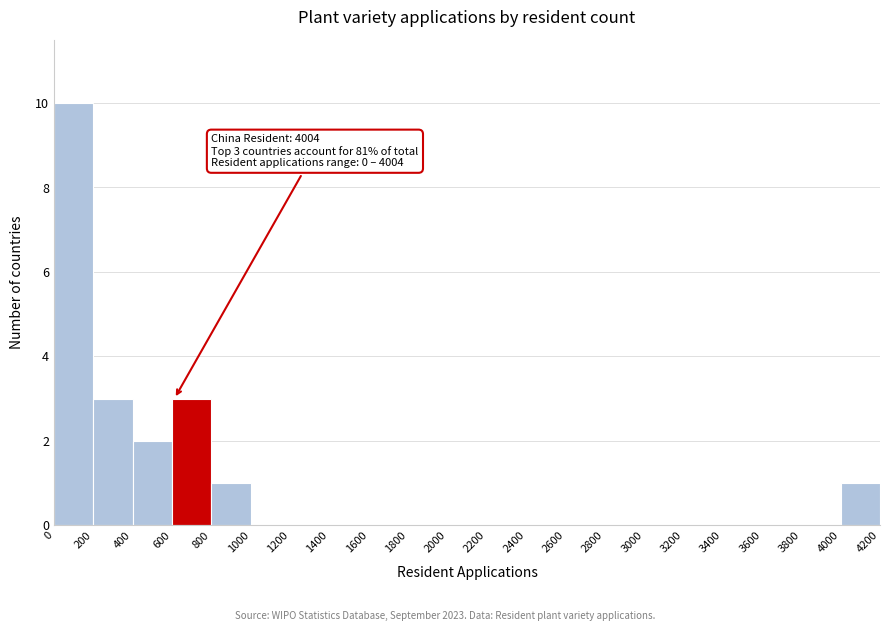

Which range on the x-axis has the tallest bar?

0 to 200